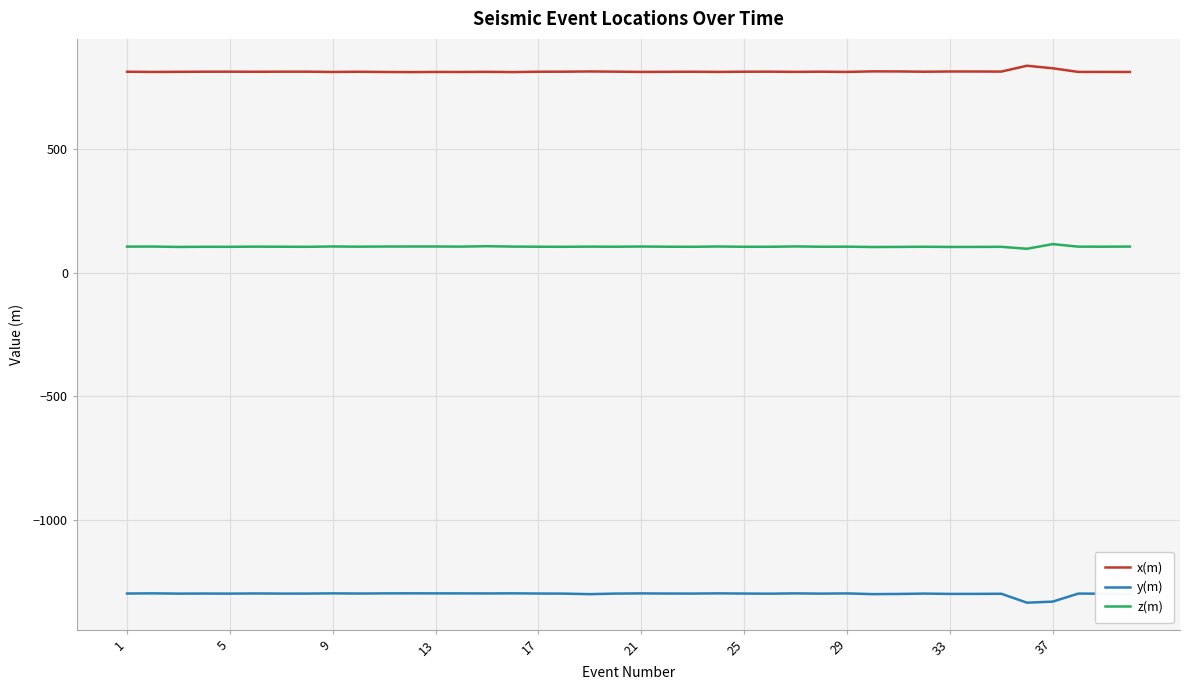

How many lines are shown in the chart?

3